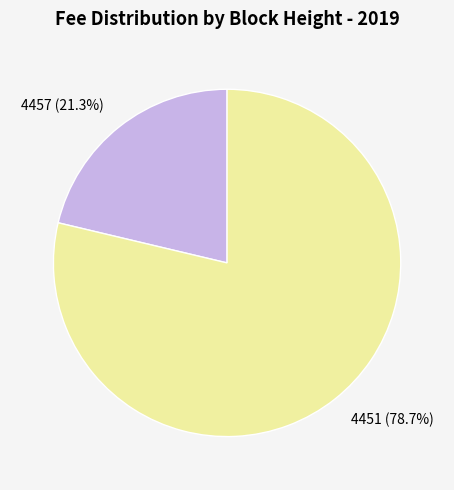

To the nearest percent, what is the average slice percentage?

50%